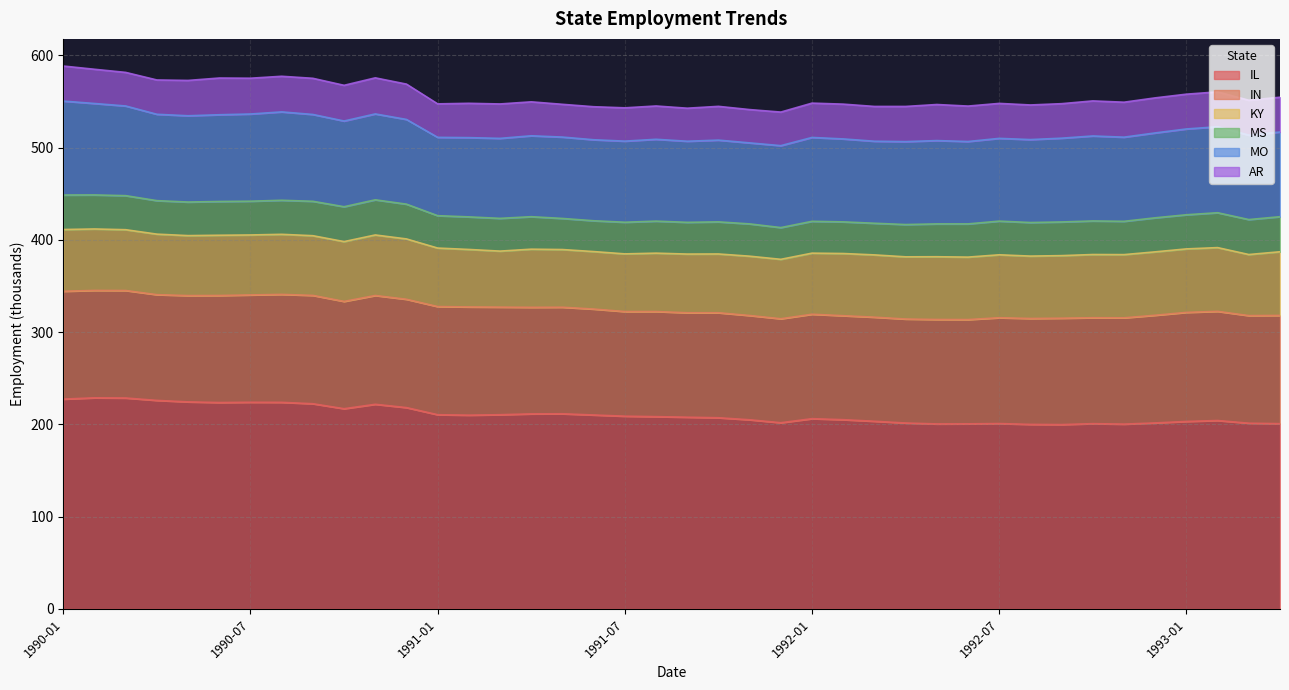

Rank the series by their maximum value, from highest to lowest.

IL, IN, MO, KY, AR, MS